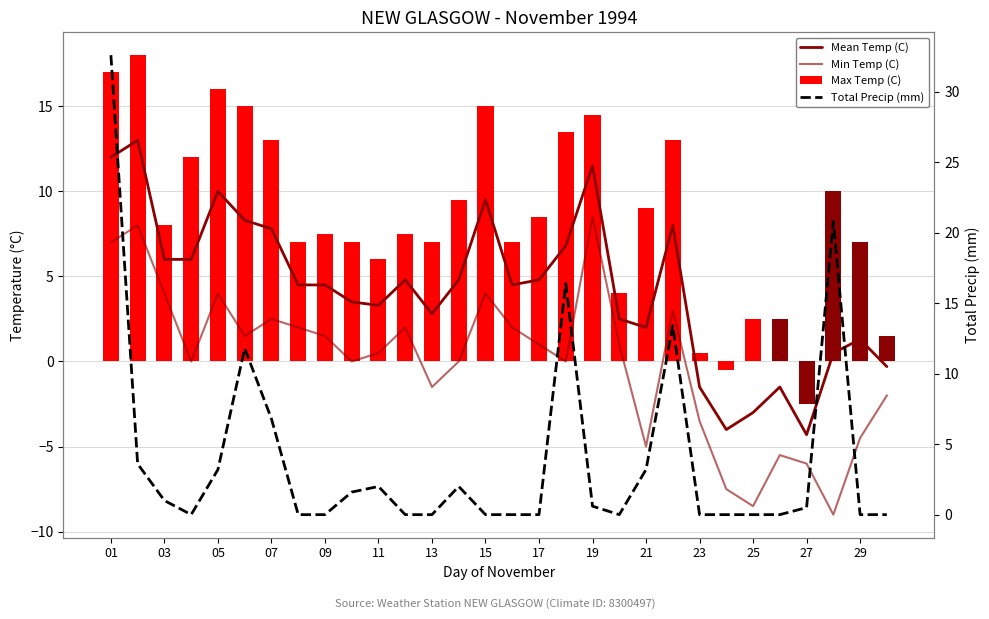

Reading left to right, extract all data points from this chart.

Mean Temp (C): 12.0	13.0	6.0	6.0	10.0	8.3	7.8	4.5	4.5	3.5	3.3	4.8	2.8	4.8	9.5	4.5	4.8	6.8	11.5	2.5	2.0	8.0	-1.5	-4.0	-3.0	-1.5	-4.3	0.5	1.3	-0.3
Min Temp (C): 7.0	8.0	4.0	0.0	4.0	1.5	2.5	2.0	1.5	0.0	0.5	2.0	-1.5	0.0	4.0	2.0	1.0	0.0	8.5	1.0	-5.0	3.0	-3.5	-7.5	-8.5	-5.5	-6.0	-9.0	-4.5	-2.0
Max Temp (C): 17.0	18.0	8.0	12.0	16.0	15.0	13.0	7.0	7.5	7.0	6.0	7.5	7.0	9.5	15.0	7.0	8.5	13.5	14.5	4.0	9.0	13.0	0.5	-0.5	2.5	2.5	-2.5	10.0	7.0	1.5
Total Precip (mm): 32.6	3.6	1.0	0.0	3.2	11.8	6.8	0.0	0.0	1.6	2.0	0.0	0.0	2.0	0.0	0.0	0.0	16.4	0.6	0.0	3.2	13.4	0.0	0.0	0.0	0.0	0.5	20.8	0.0	0.0